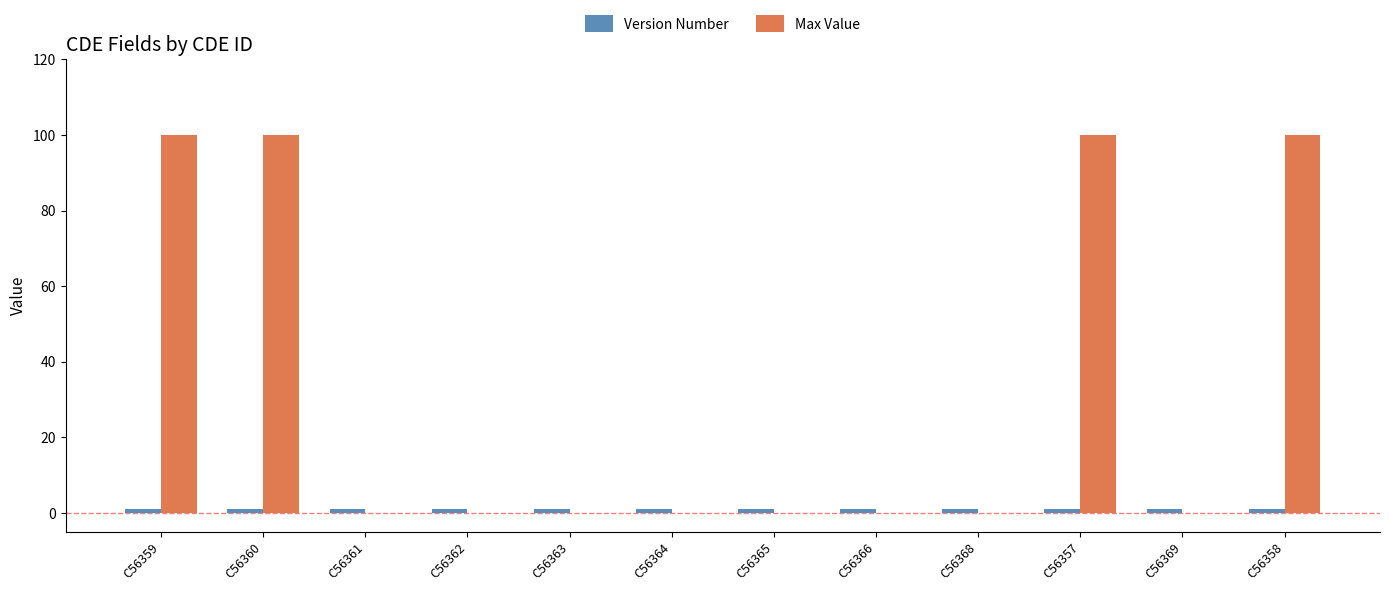

Which series changed the most between C56357 and C56369?

Max Value